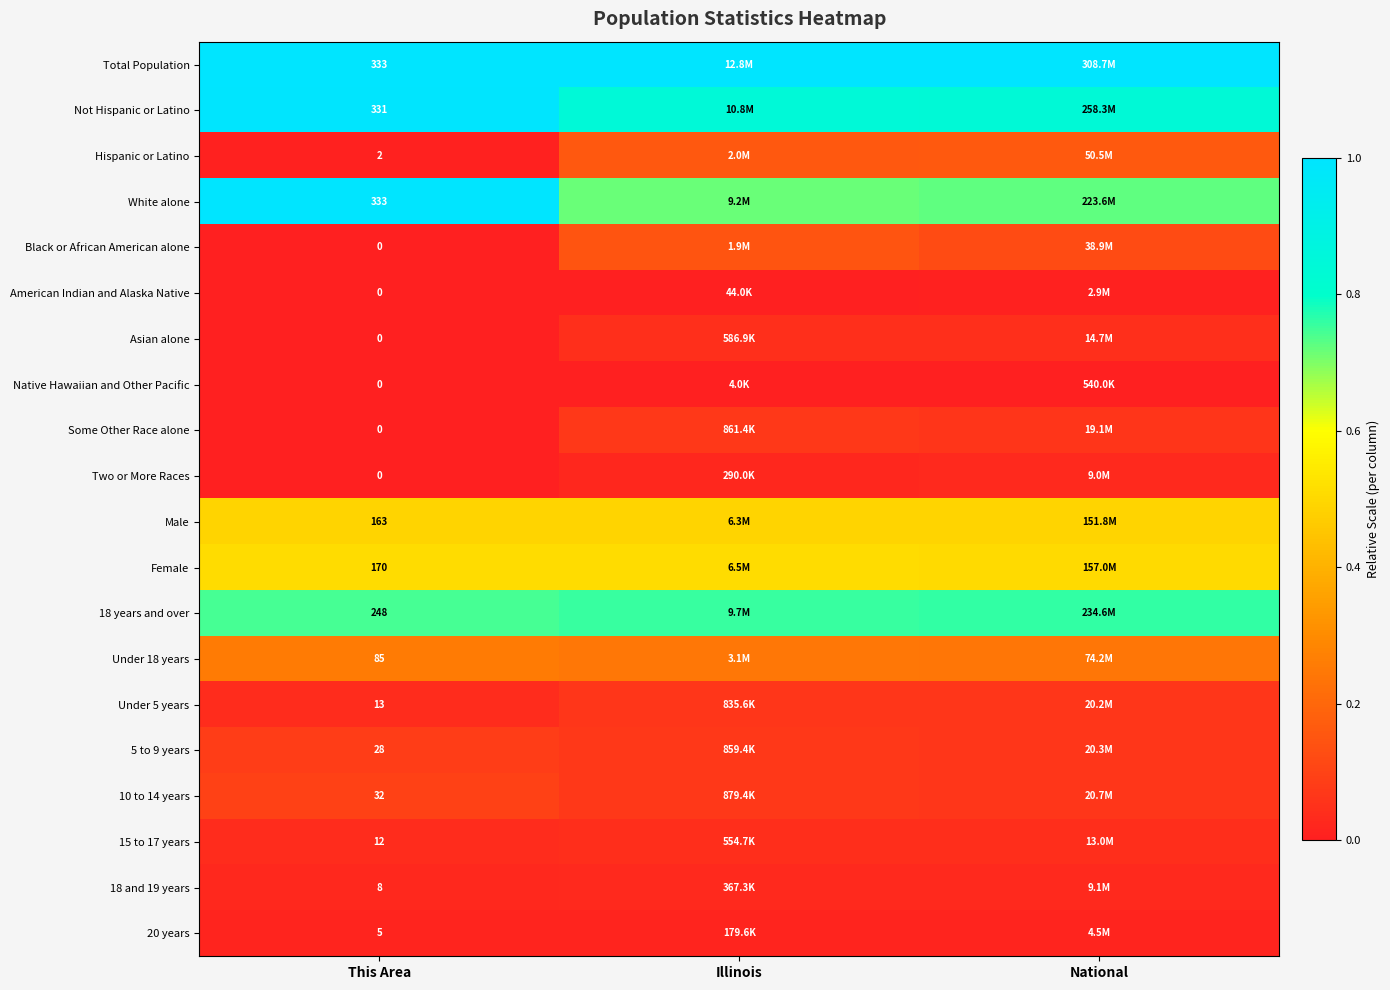

Which label corresponds to the smallest value in the chart?

This Area